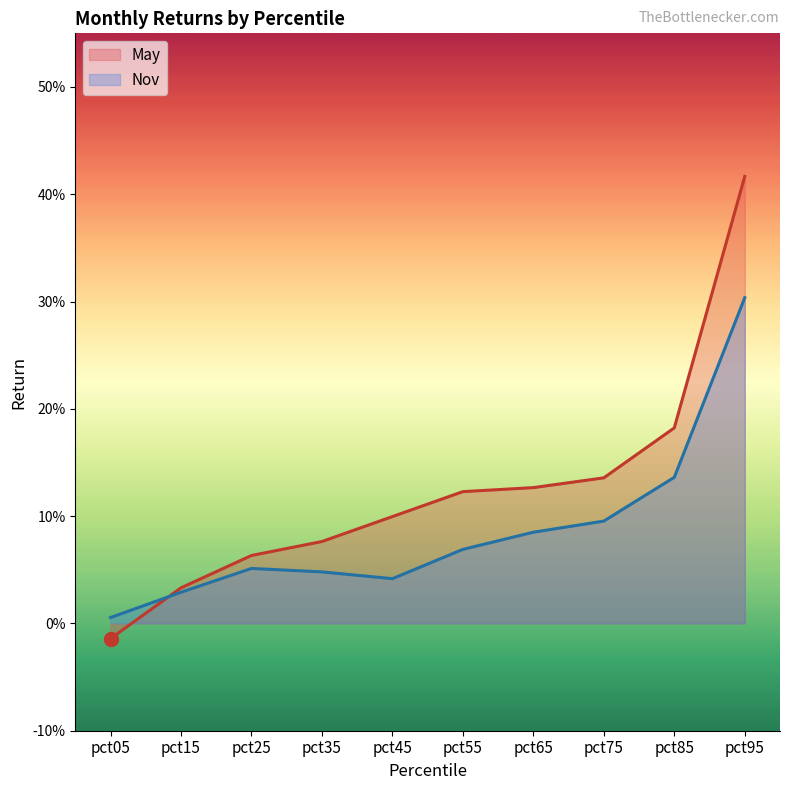

How many lines are shown in the chart?

2